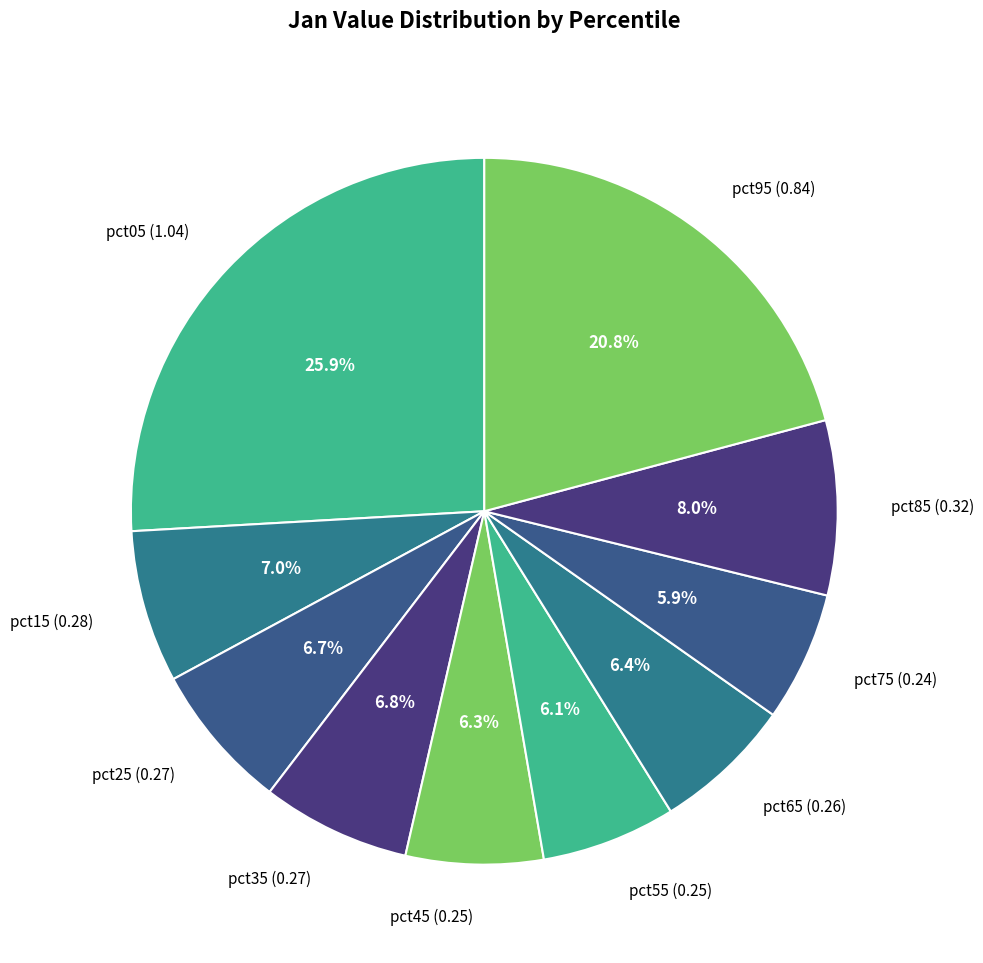

Count the number of slices in the pie.

10